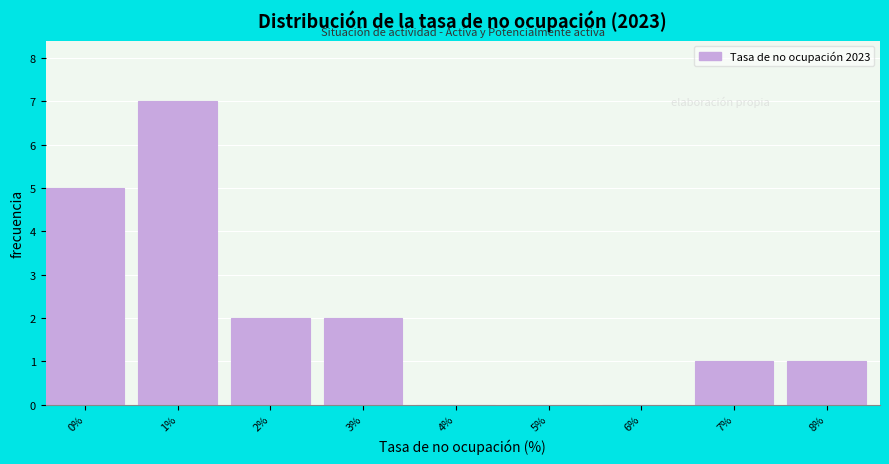

Reading left to right, list all the values displayed in this chart.

0%=5	1%=7	2%=2	3%=2	4%=0	5%=0	6%=0	7%=1	8%=1